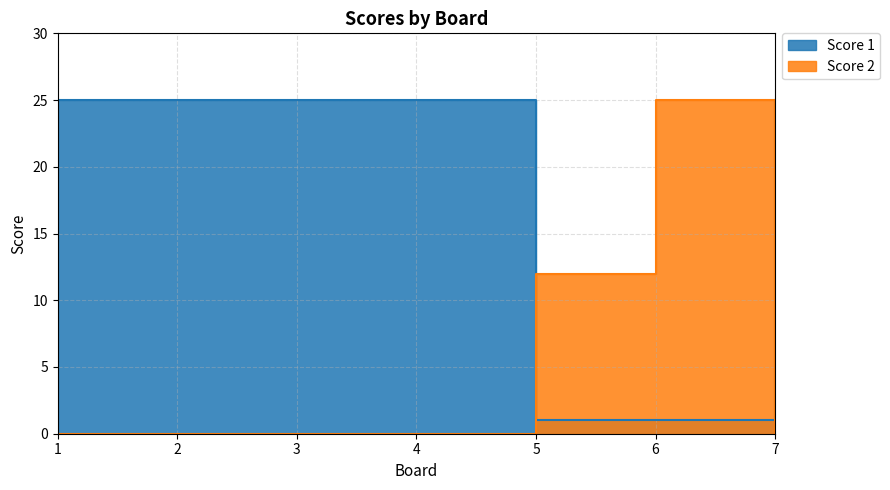

Reading left to right, extract all data points from this chart.

Score 1: 1=25	2=25	3=25	4=25	5=1	6=1	7=25
Score 2: 1=0	2=0	3=0	4=0	5=12	6=25	7=0